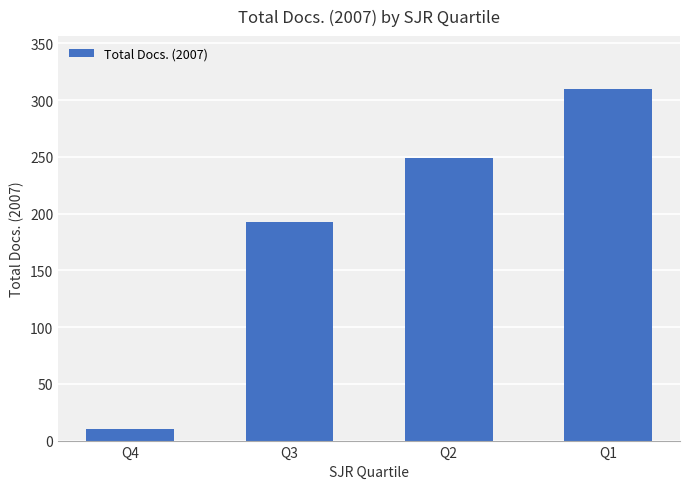

The value at Q3 is 193. True or false?

True